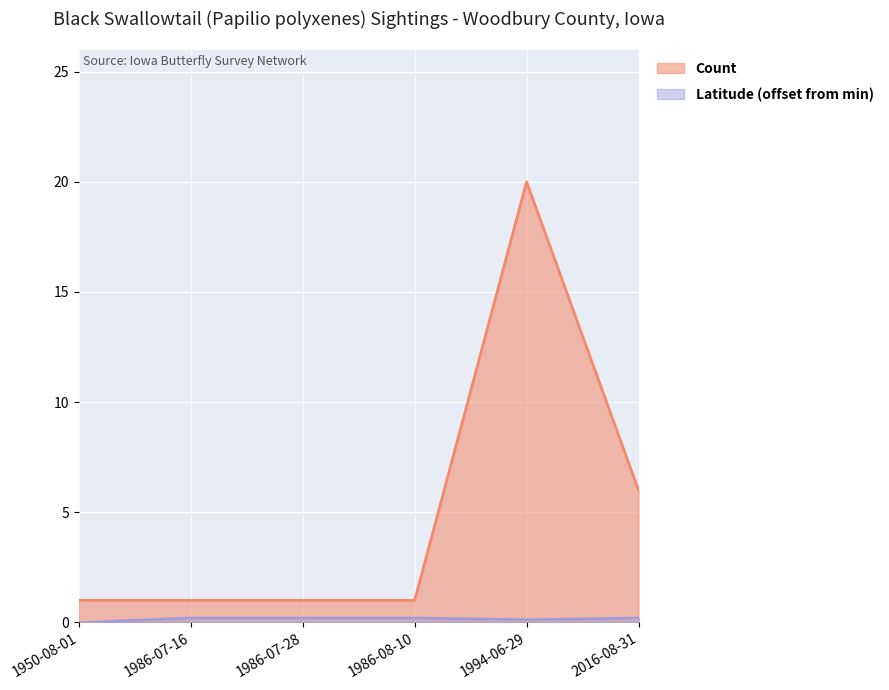

Reading left to right, list all the values displayed in this chart.

Count: 1950-08-01=1.0	1986-07-16=1.0	1986-07-28=1.0	1986-08-10=1.0	1994-06-29=20.0	2016-08-31=6.0
Latitude: 1950-08-01=0.0	1986-07-16=0.2	1986-07-28=0.2	1986-08-10=0.2	1994-06-29=0.1	2016-08-31=0.2